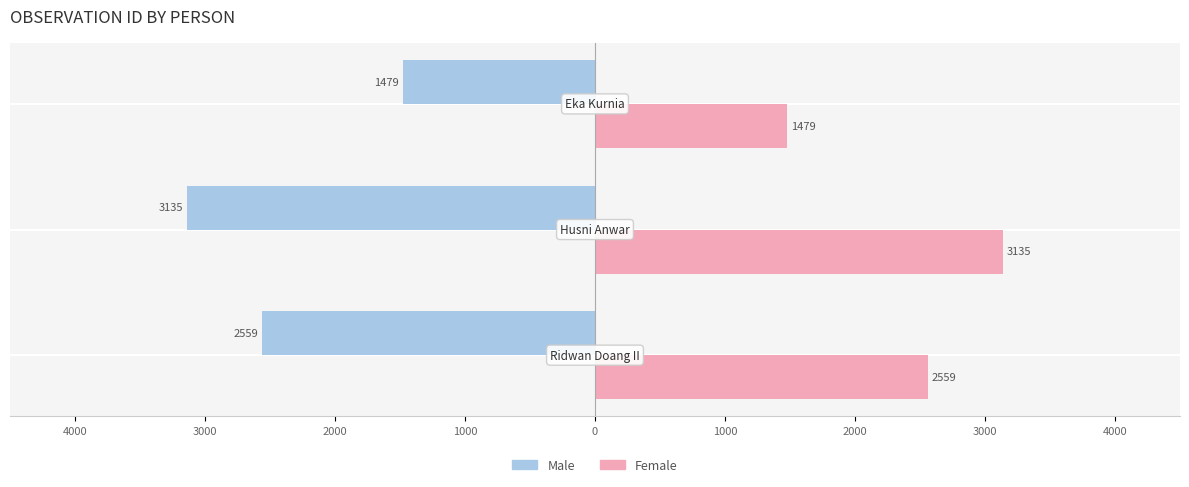

What are all the series names shown in the legend?

Male, Female